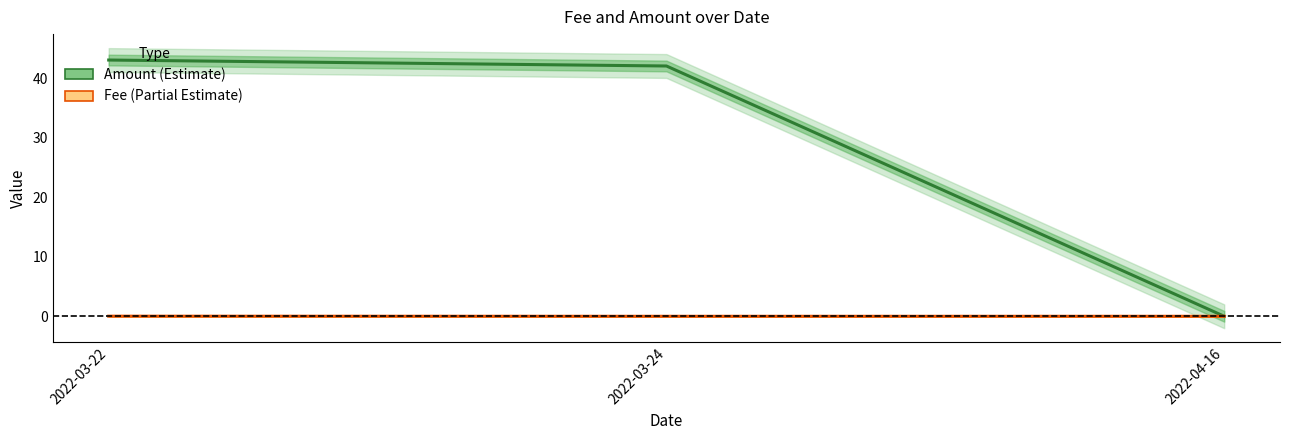

What is the label of the 3rd point from the left?

2022-04-16